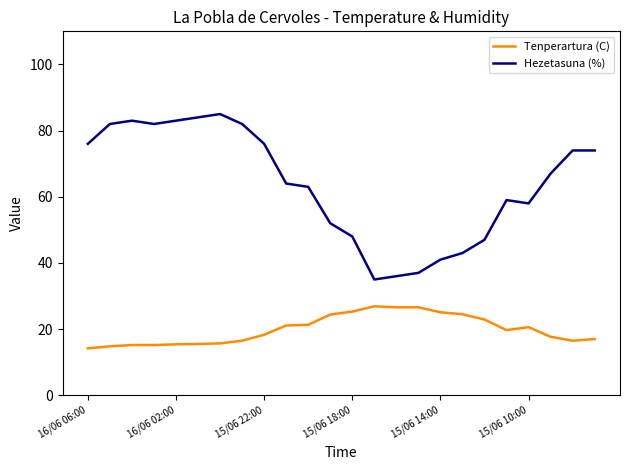

List the series in order of their peak value, lowest first.

Tenperartura (C), Hezetasuna (%)